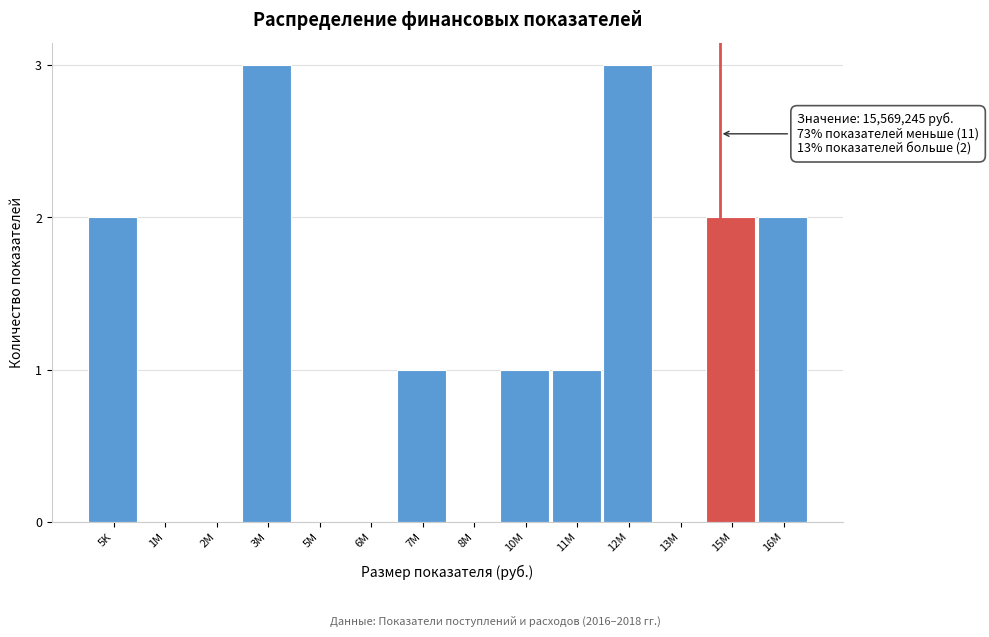

Reading right to left, what are all the values shown in this chart?

16M=2	15M=2	13M=0	12M=3	11M=1	10M=1	8M=0	7M=1	6M=0	5M=0	3M=3	2M=0	1M=0	5K=2